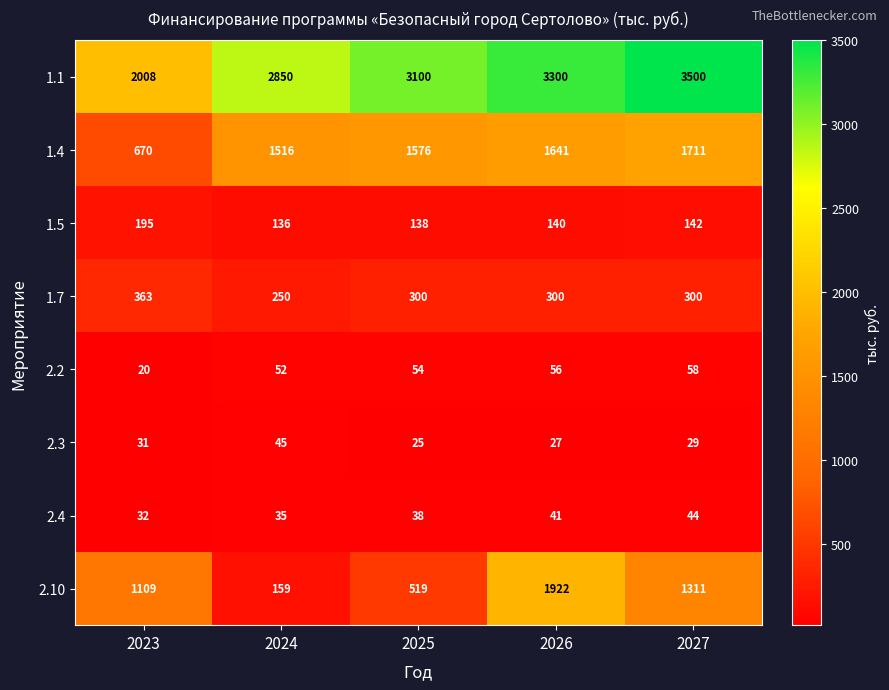

What is the smallest value displayed?

20